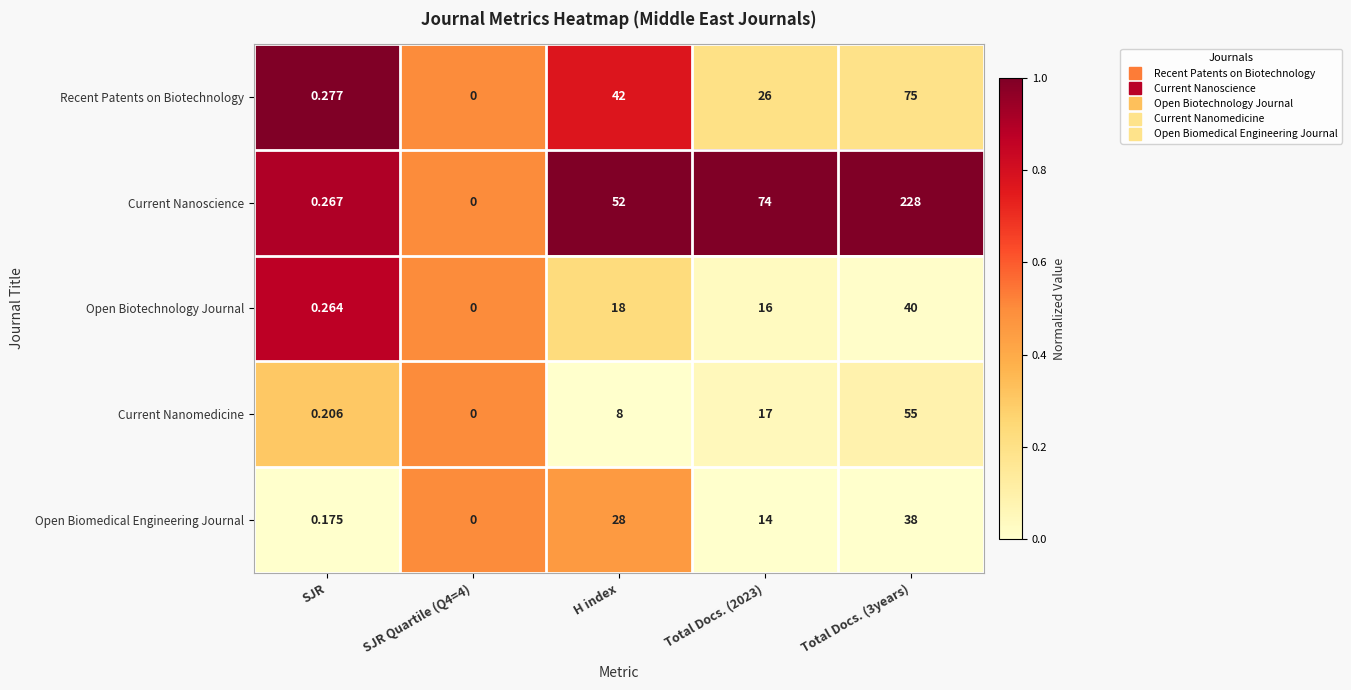

Which series has the largest range (max minus min)?

Current Nanoscience